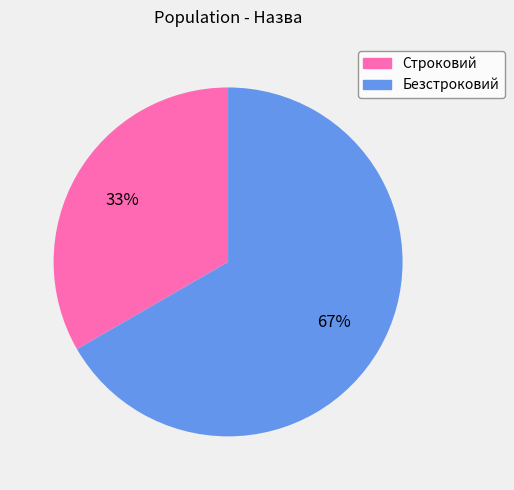

Combined, do Строковий and Безстроковий account for over 50%?

Yes